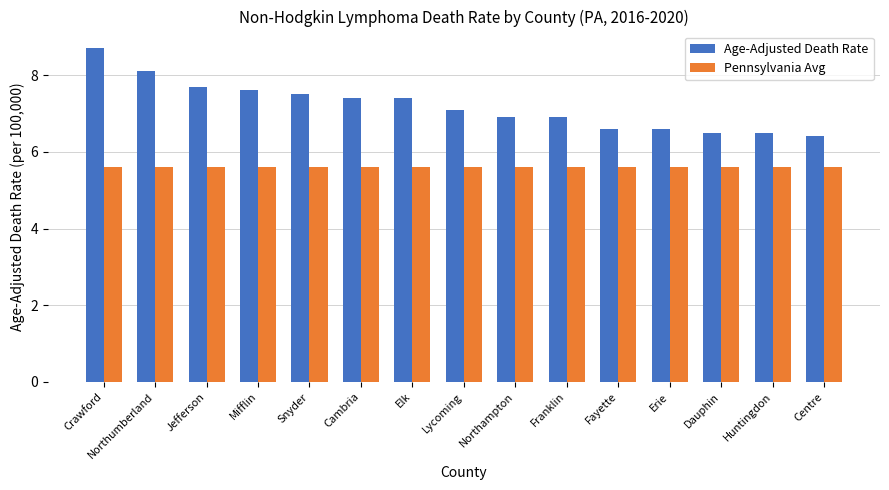

At Jefferson, list the series in order from largest to smallest.

Age-Adjusted Death Rate, Pennsylvania Avg